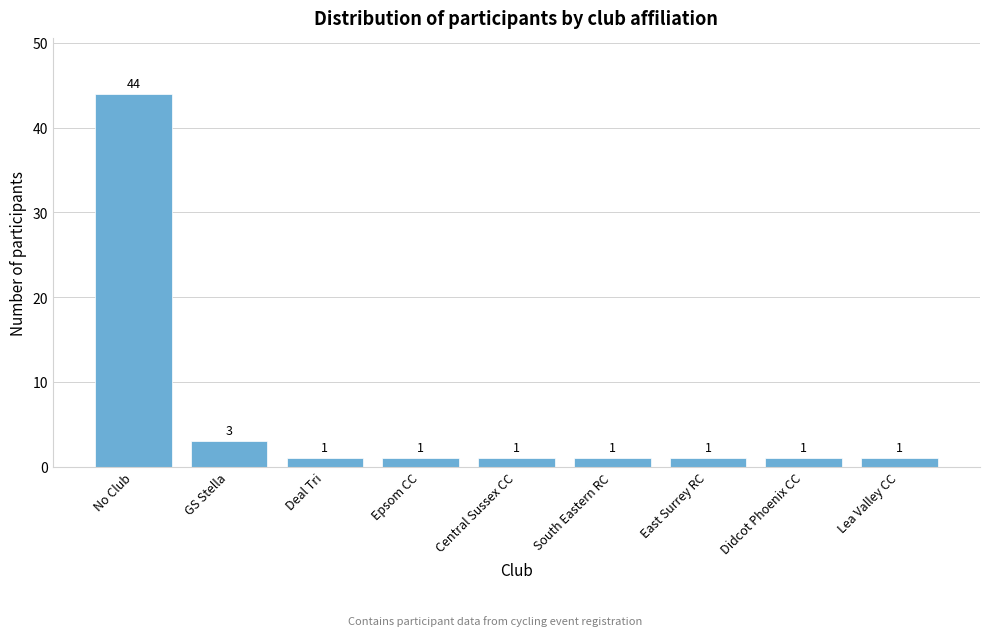

Reading left to right, what are all the values shown in this chart?

44	3	1	1	1	1	1	1	1